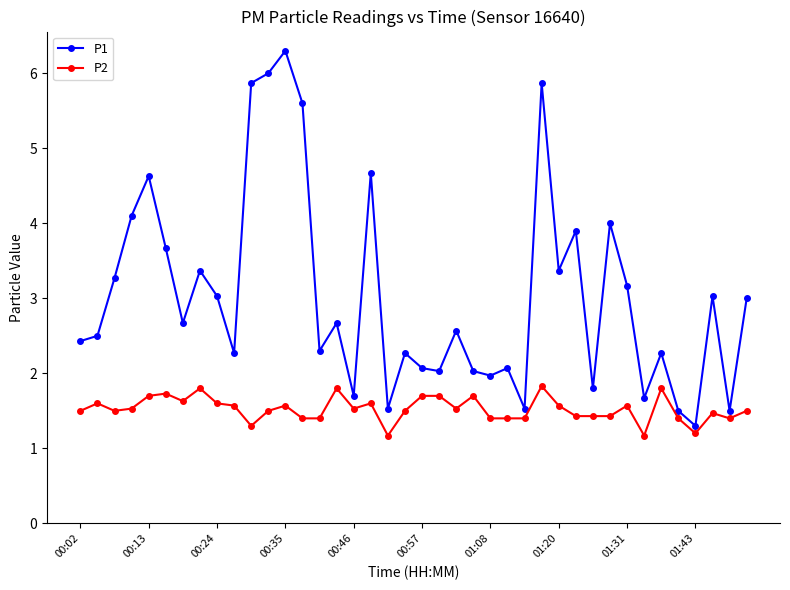

Which series has the largest total across all categories?

P1